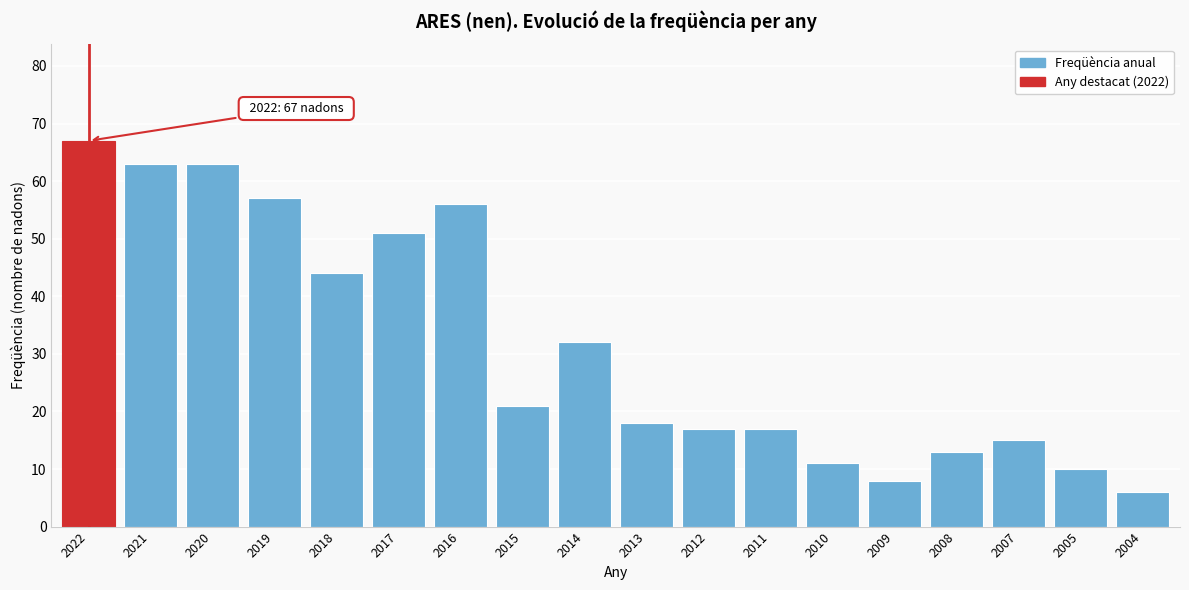

Reading left to right, list all the values displayed in this chart.

67	63	63	57	44	51	56	21	32	18	17	17	11	8	13	15	10	6